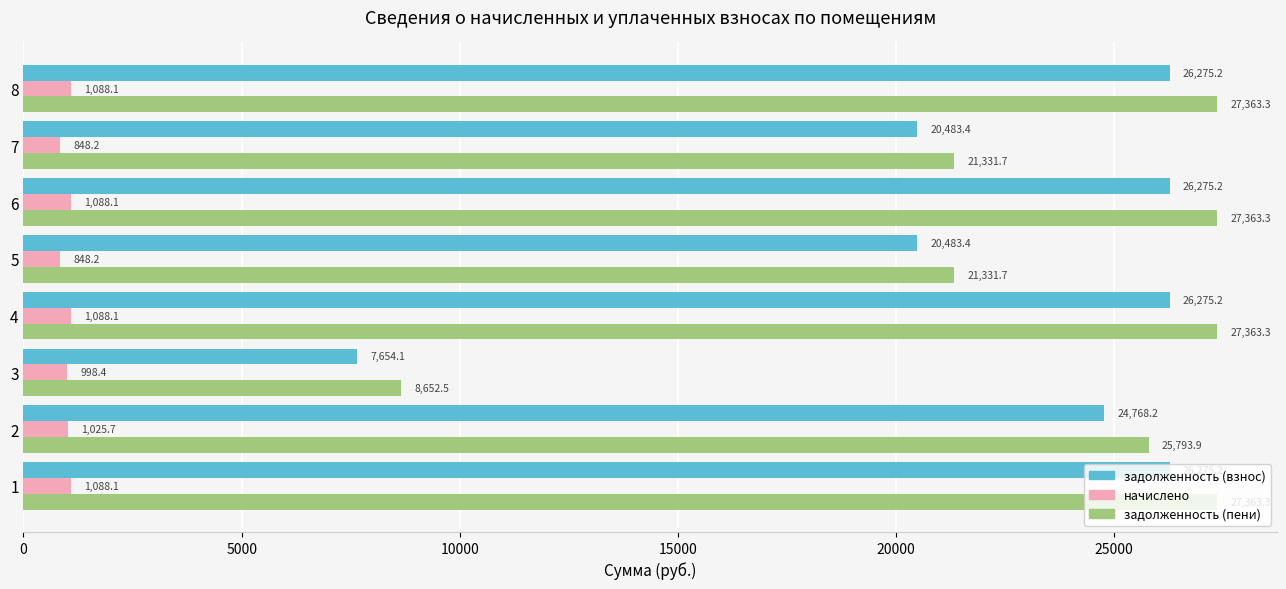

True or false: задолженность (пени) has a value of 6150.9 at 6.

False